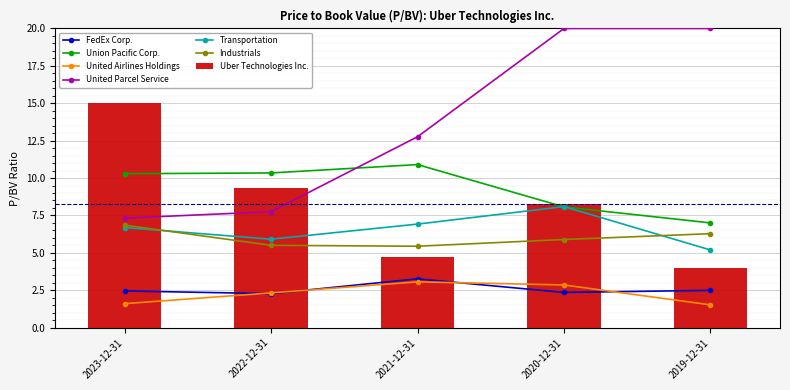

What position from the right is 2023-12-31?

5